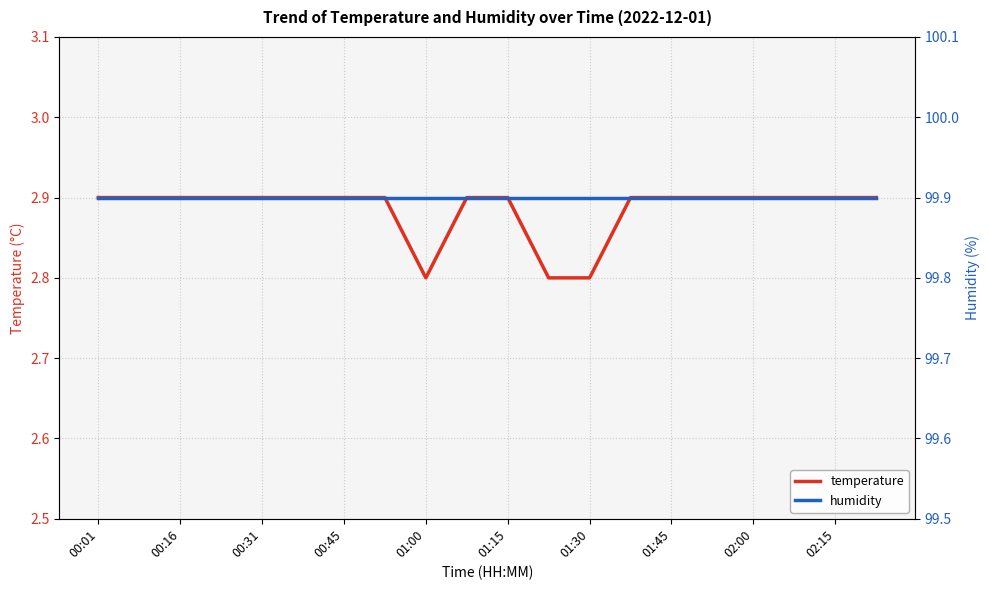

What is the minimum value for temperature?

2.8